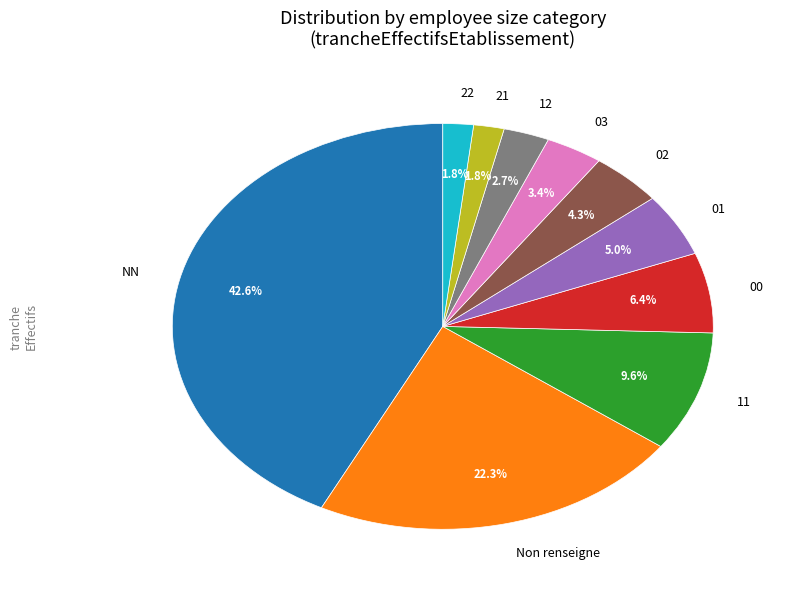

Which has a higher value, 21 or 03?

03